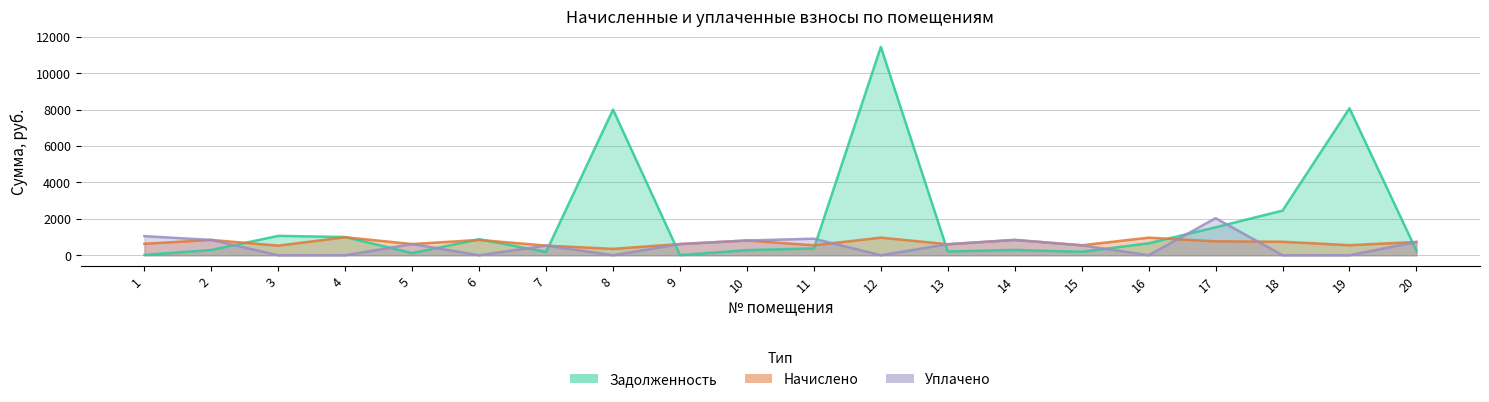

What is the lowest value of the Задолженность series?

7.6